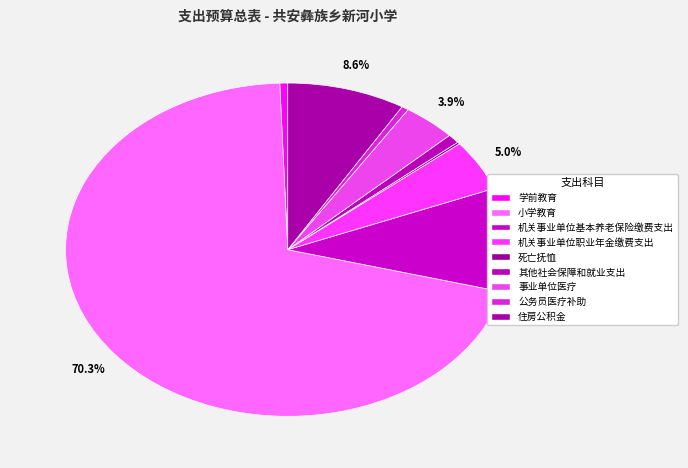

The 死亡抚恤 slice represents 0% of the pie. True or false?

True